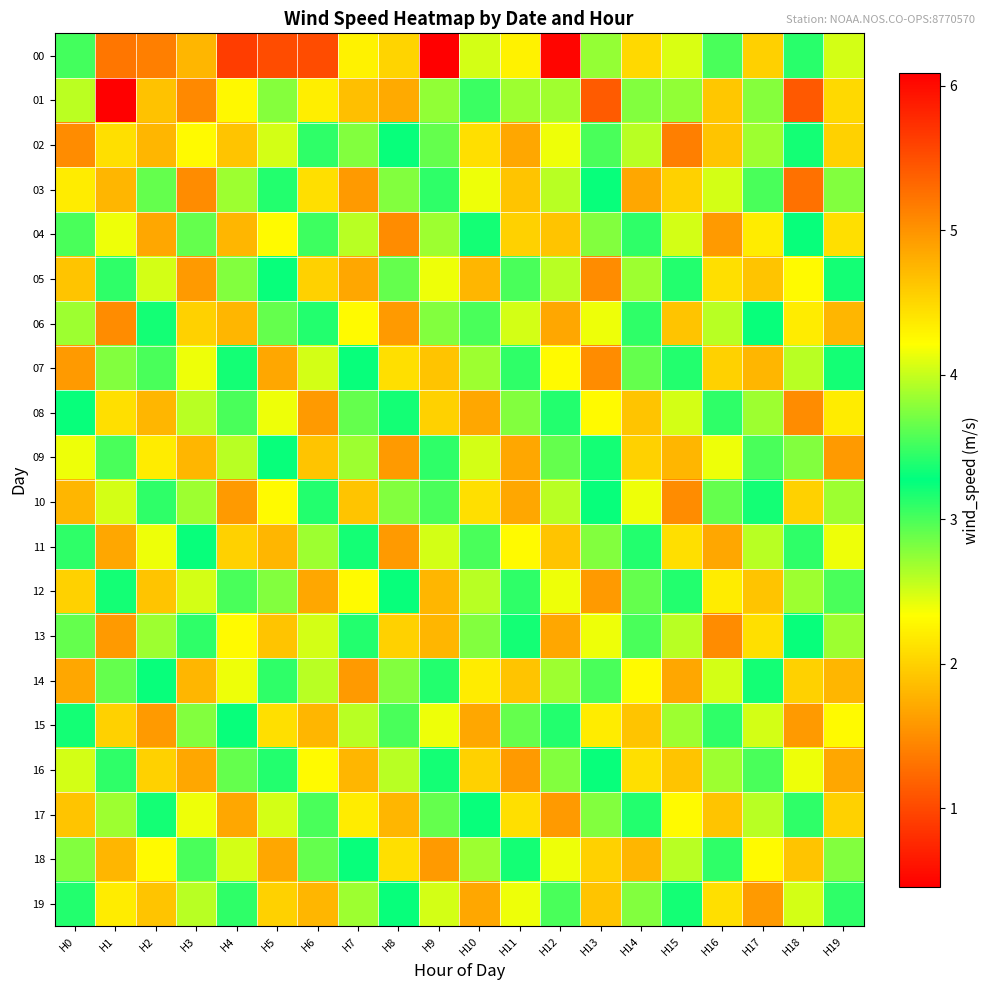

At which category does the chart reach its minimum across all series?

H1